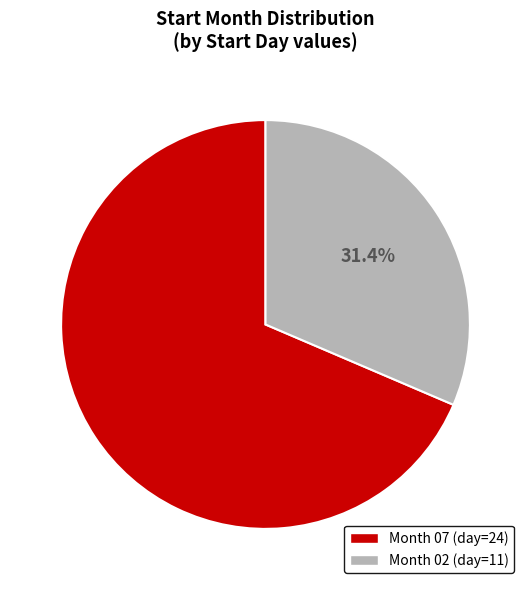

Is there a majority slice in this chart?

Yes